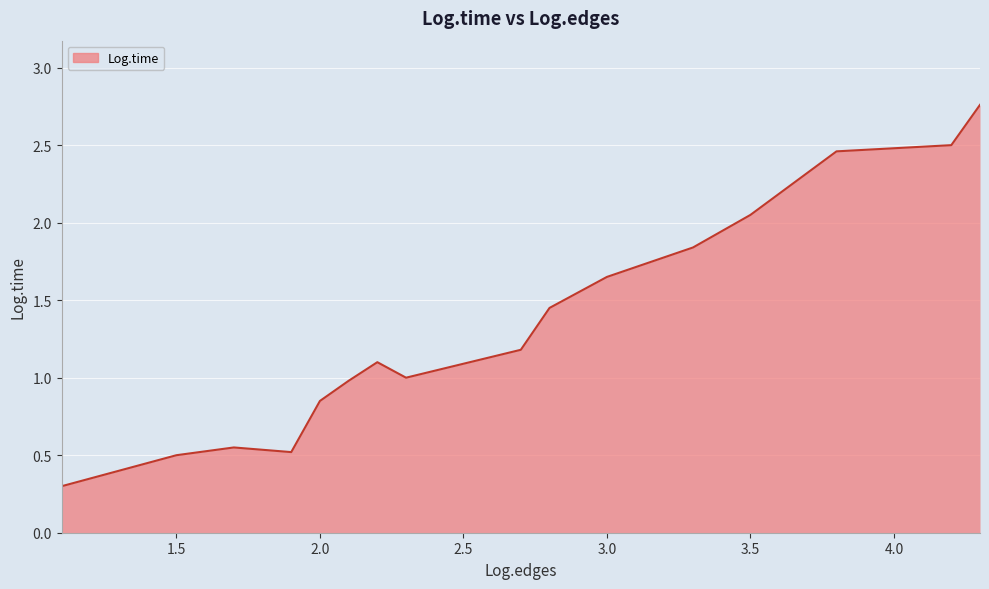

Is this an area chart (filled region under the line)?

Yes